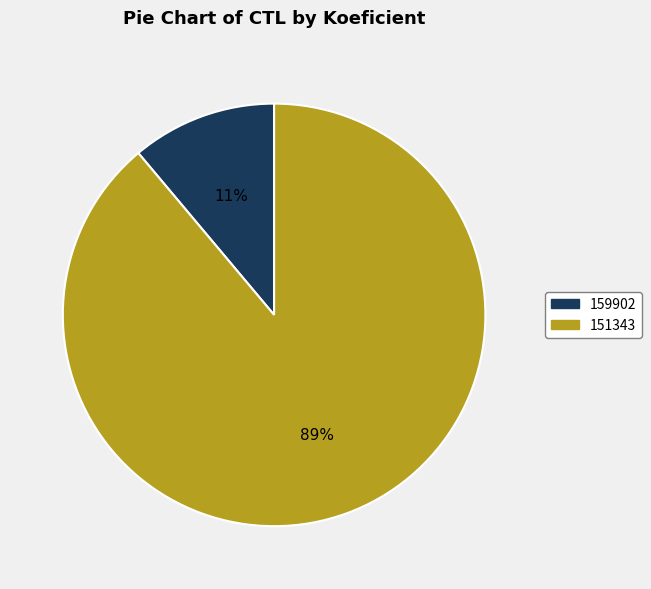

Rank the categories by value from lowest to highest.

159902, 151343